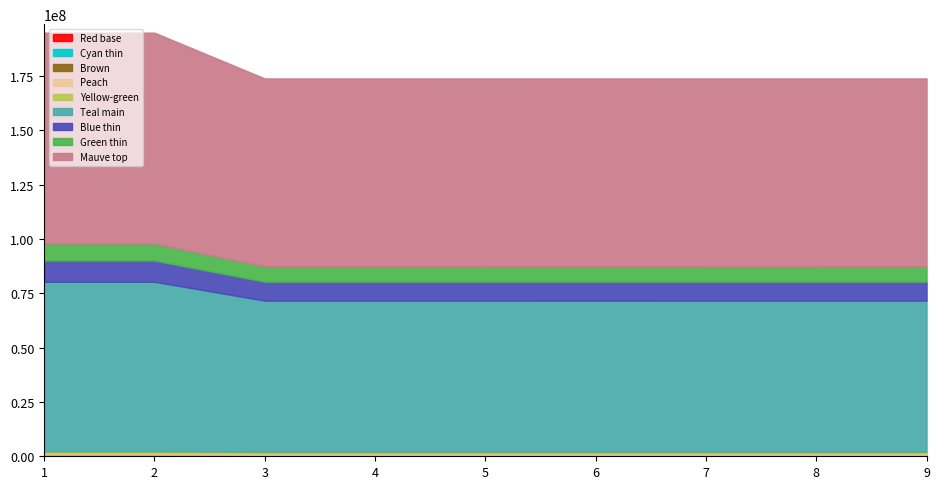

Which category has the highest value across all series?

2